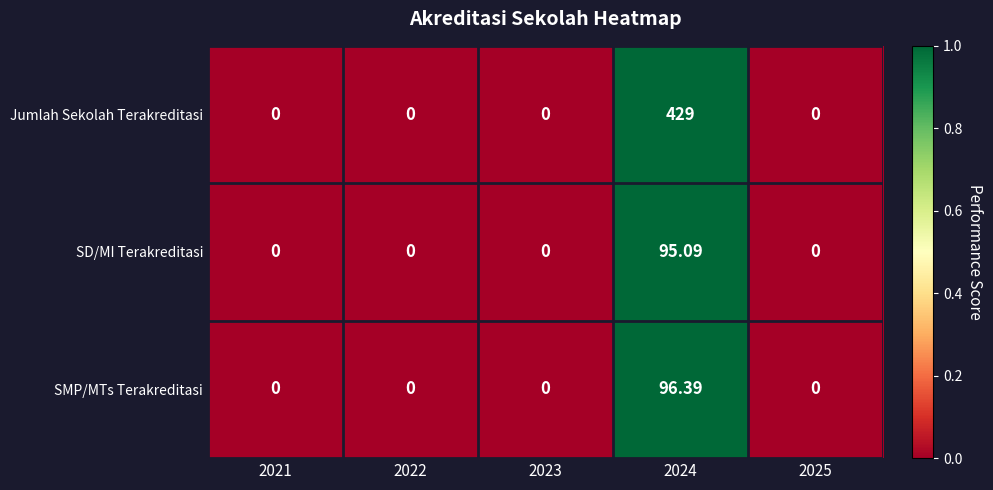

Which series has the largest total across all categories?

Jumlah Sekolah Terakreditasi